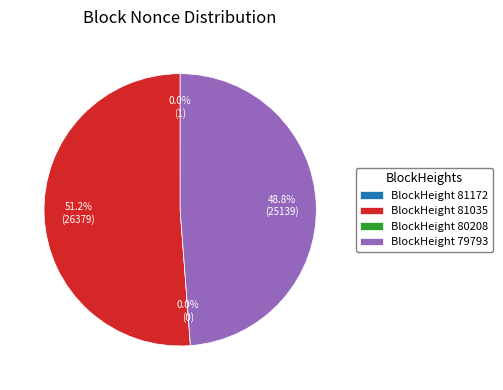

Rank the categories by value from lowest to highest.

80208, 81172, 79793, 81035